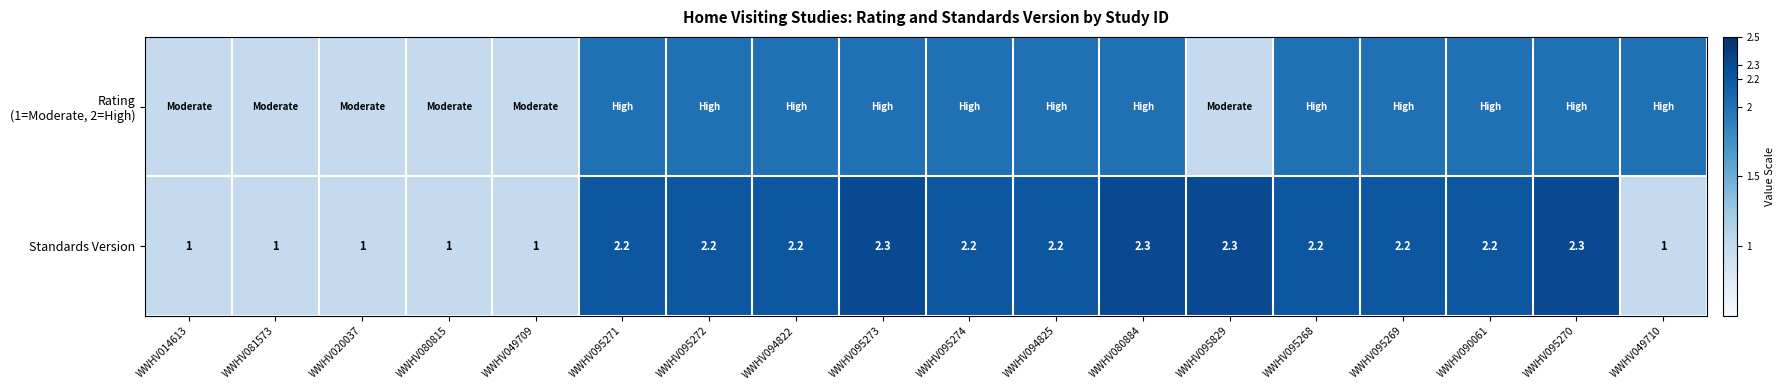

True or false: Standards Version has a value of 2.2 at WWHV095271.

True